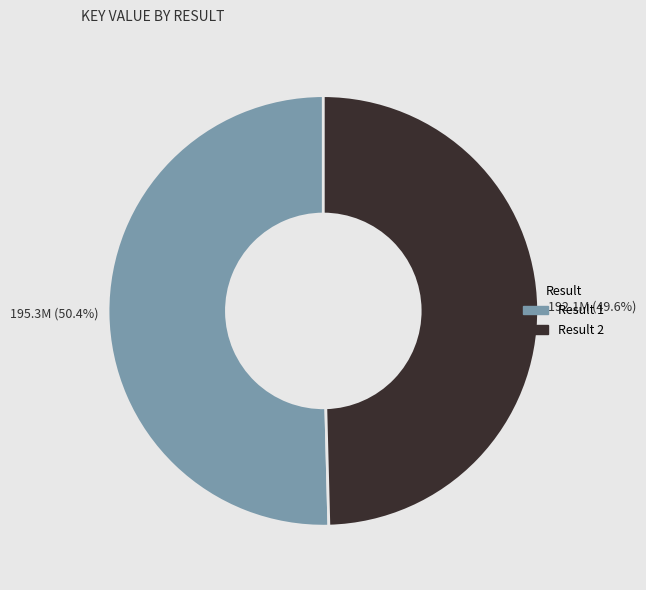

Rank the categories by value from highest to lowest.

Result 1, Result 2